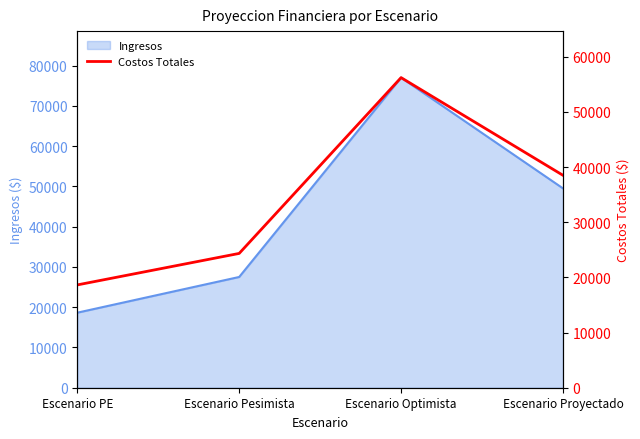

Rank the categories by value from highest to lowest.

Escenario Optimista, Escenario Proyectado, Escenario Pesimista, Escenario PE